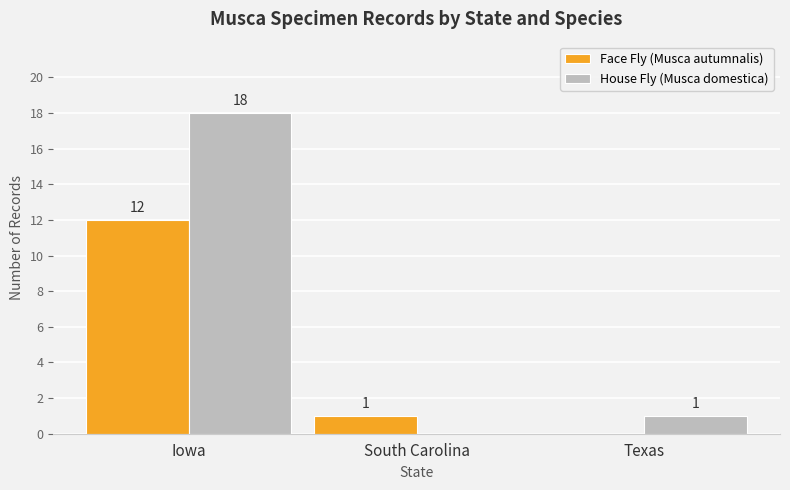

What is the total value across all series at Iowa?

30